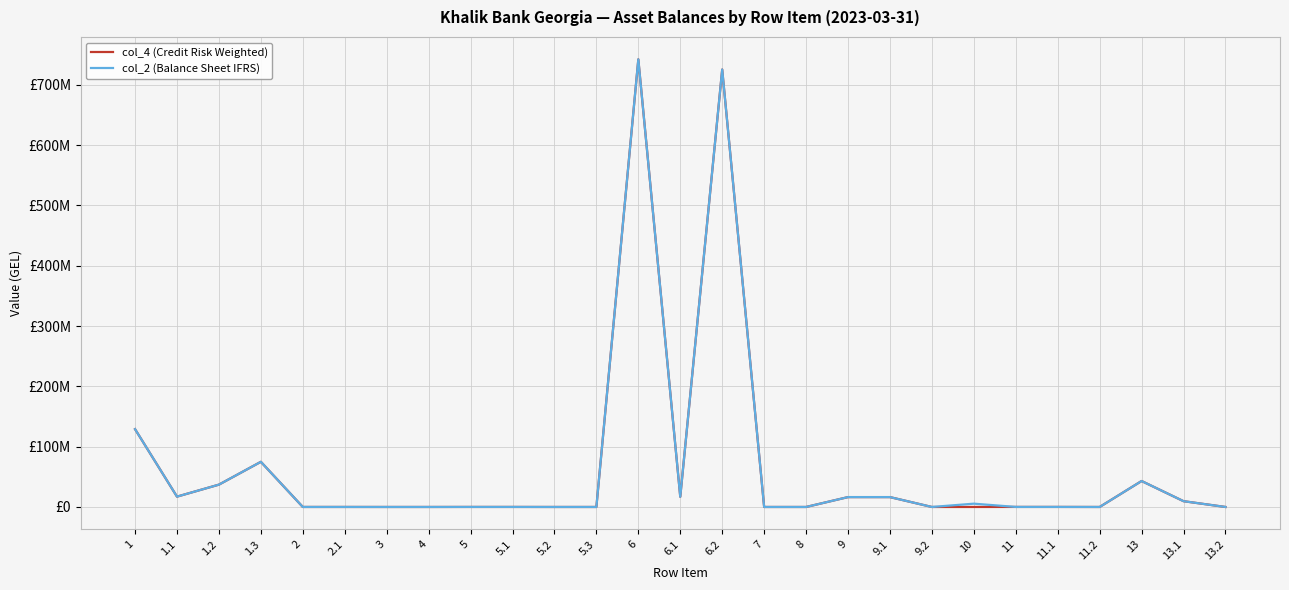

At which label does col_2 (Balance Sheet IFRS) first exceed 67296?

1